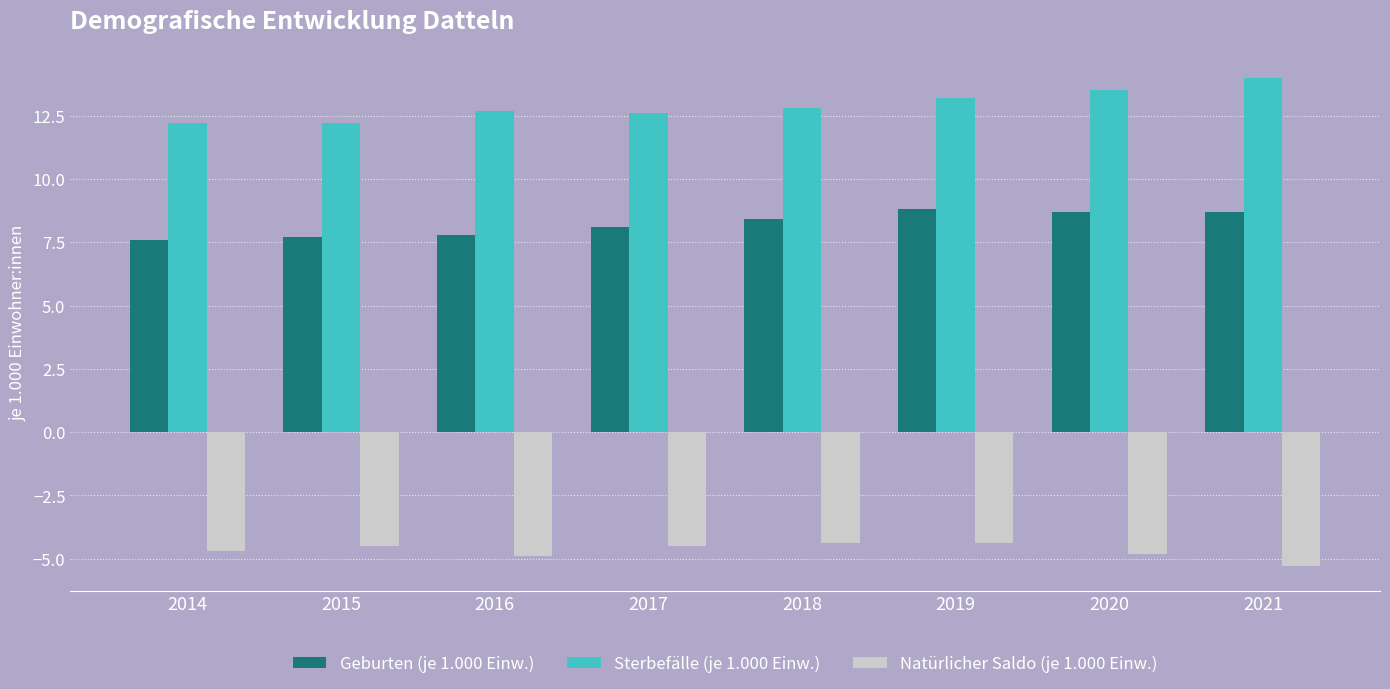

List the series in order of their overall mean, lowest first.

Natürlicher Saldo (je 1.000 Einw.), Geburten (je 1.000 Einw.), Sterbefälle (je 1.000 Einw.)